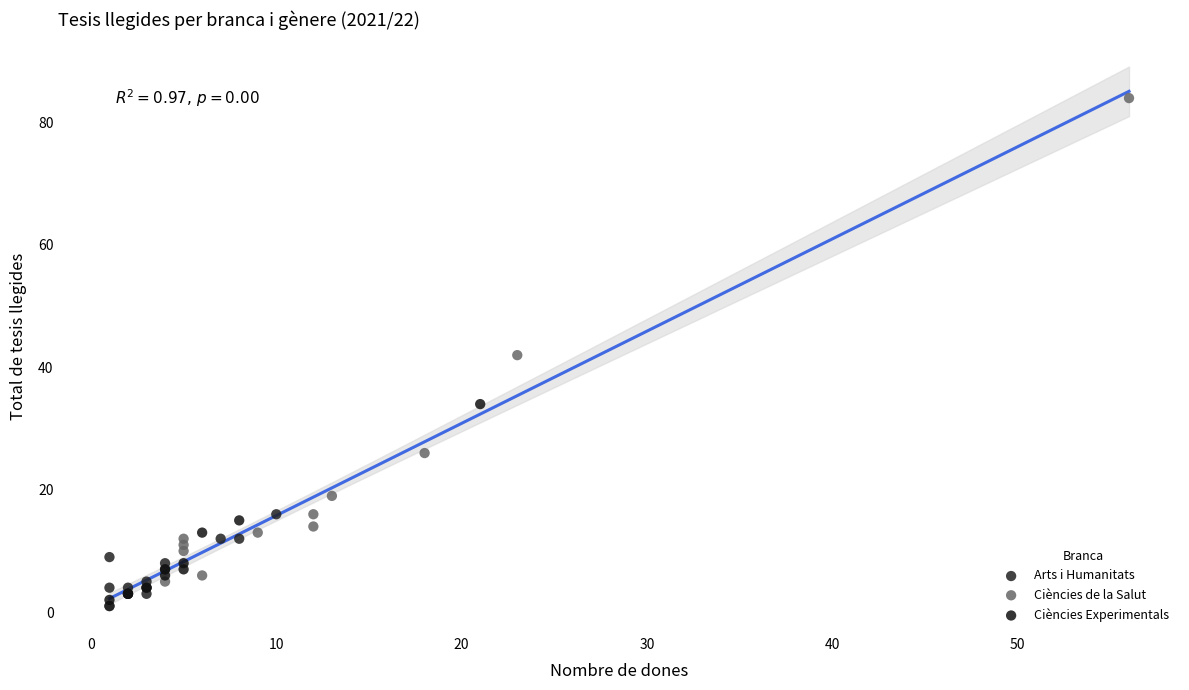

What are all the series names shown in the legend?

Arts i Humanitats, Ciències de la Salut, Ciències Experimentals